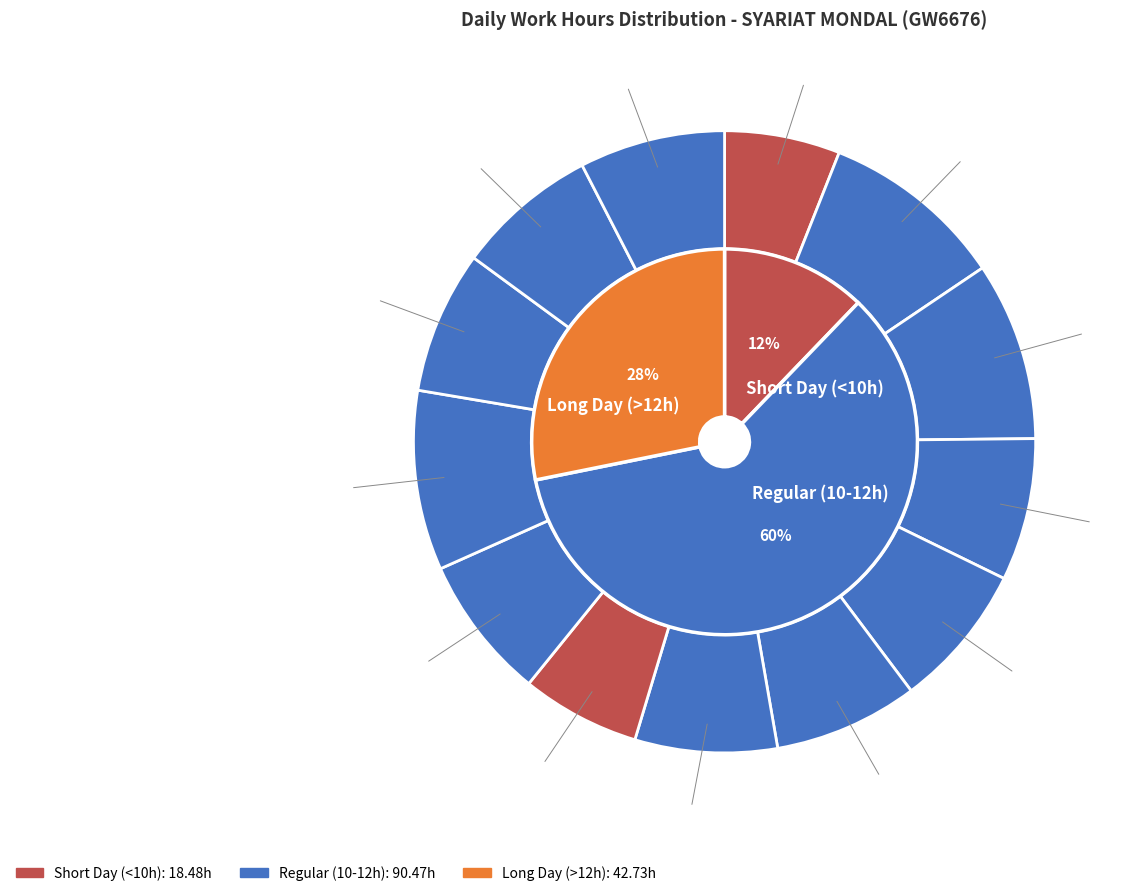

To the nearest percent, what portion does Mon (30) represent?

10%